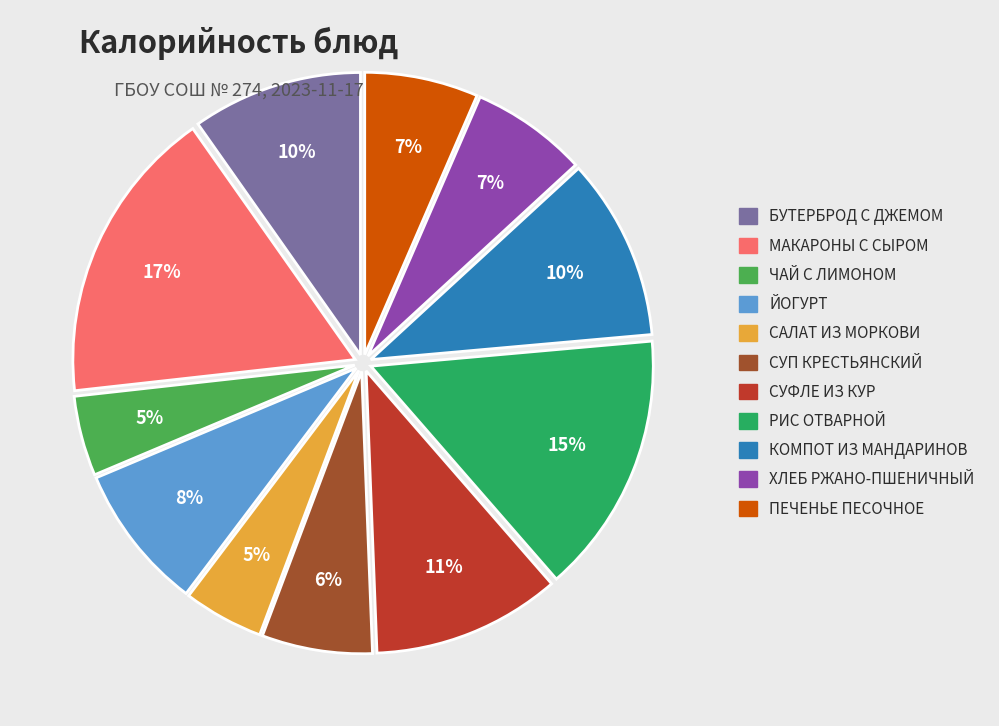

Between ЙОГУРТ and МАКАРОНЫ С СЫРОМ, which is larger?

МАКАРОНЫ С СЫРОМ